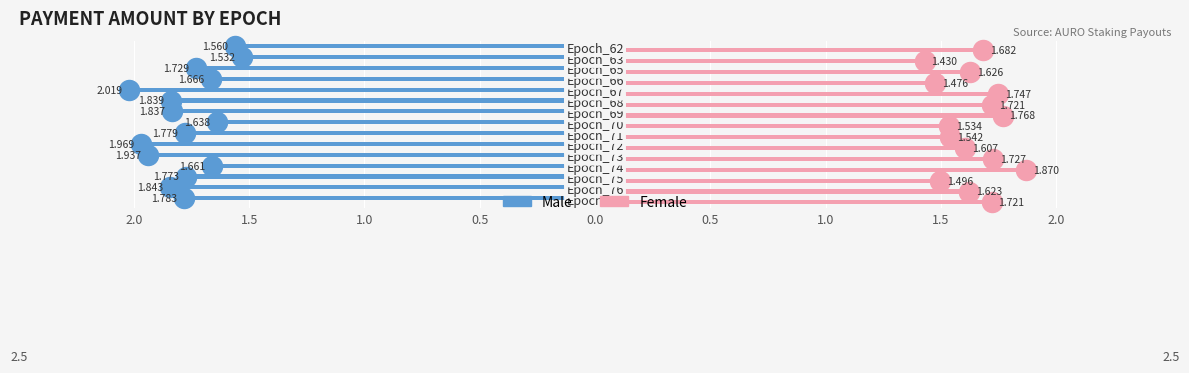

Reading left to right, what are all the values shown in this chart?

Male: -1.8	-1.8	-1.8	-1.7	-1.9	-2.0	-1.8	-1.6	-1.8	-1.8	-2.0	-1.7	-1.7	-1.5	-1.6
Female: 1.7	1.6	1.5	1.9	1.7	1.6	1.5	1.5	1.8	1.7	1.7	1.5	1.6	1.4	1.7